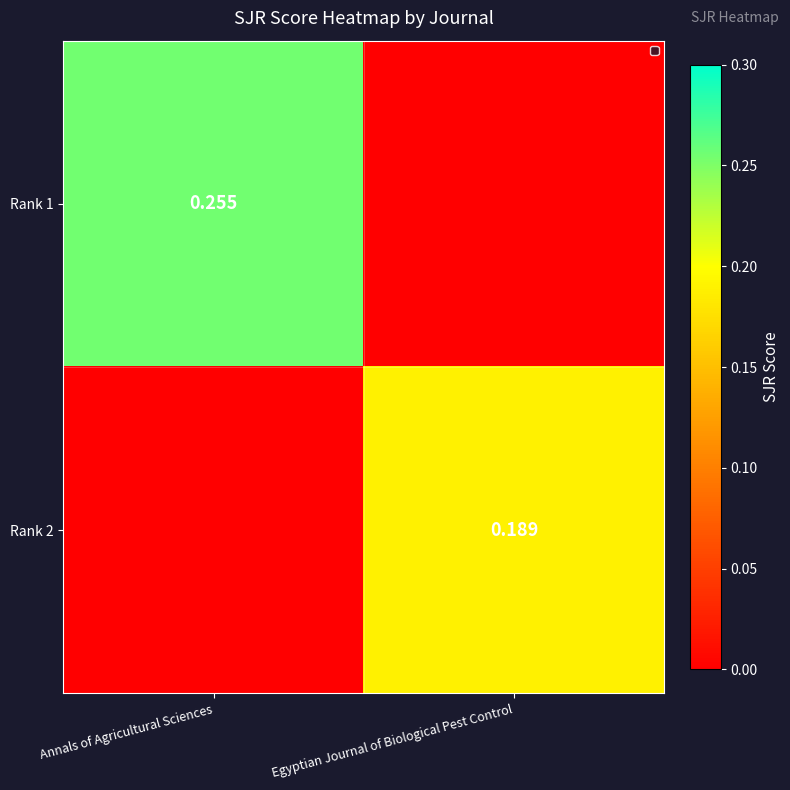

At how many categories does at least one series exceed 0?

2